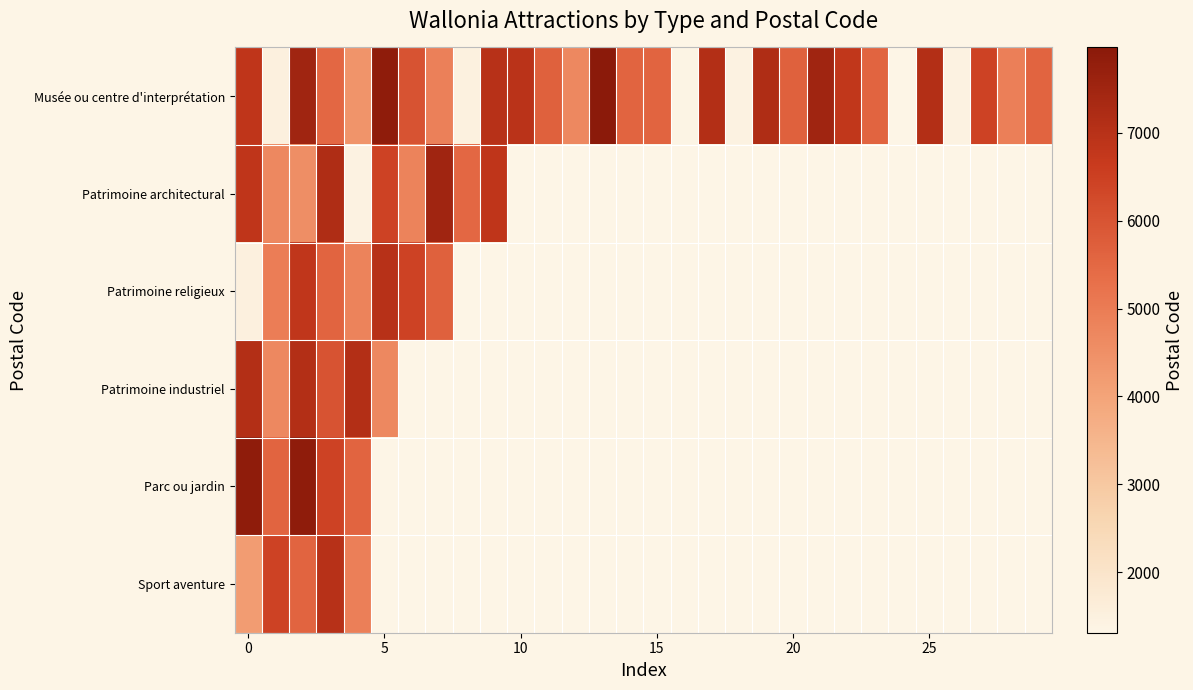

List the series in order of their peak value, highest first.

Musée ou centre d'interprétation, Parc ou jardin, Patrimoine architectural, Patrimoine industriel, Patrimoine religieux, Sport aventure